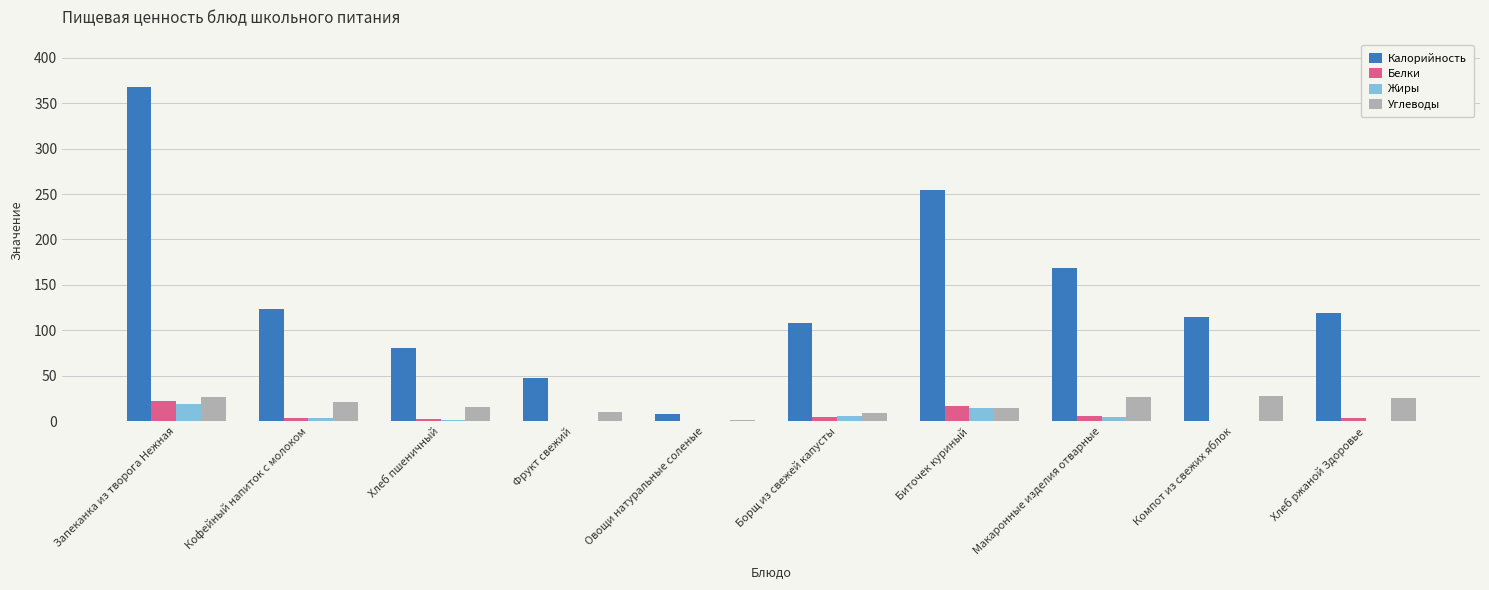

The value of Углеводы at Биточек куриный is 14.1. True or false?

True